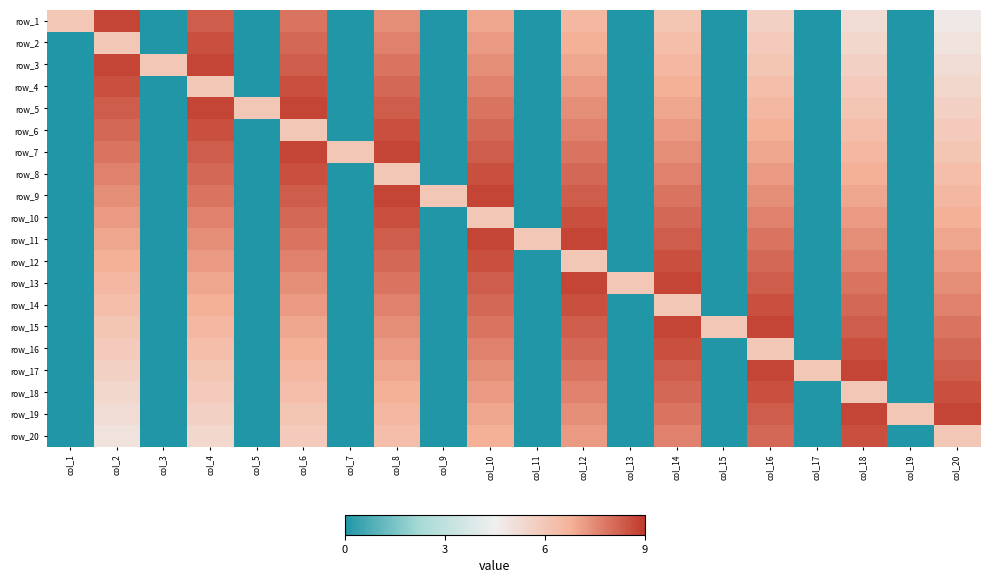

What is the greatest value displayed?

8.8